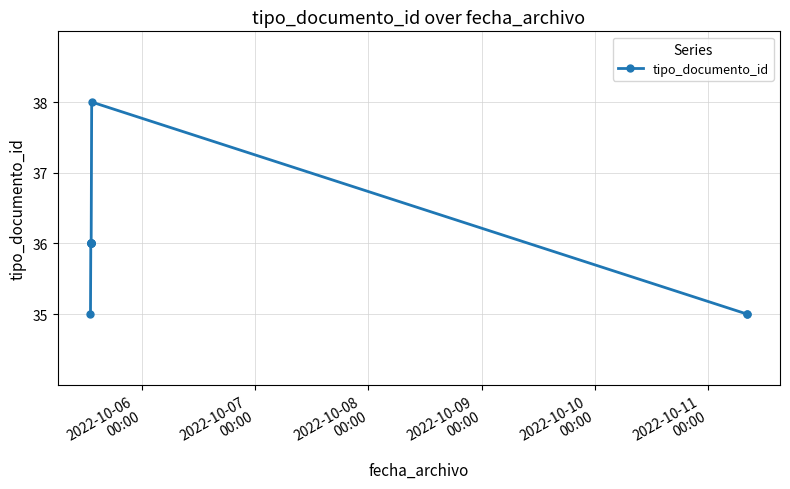

What is the smallest value displayed?

35